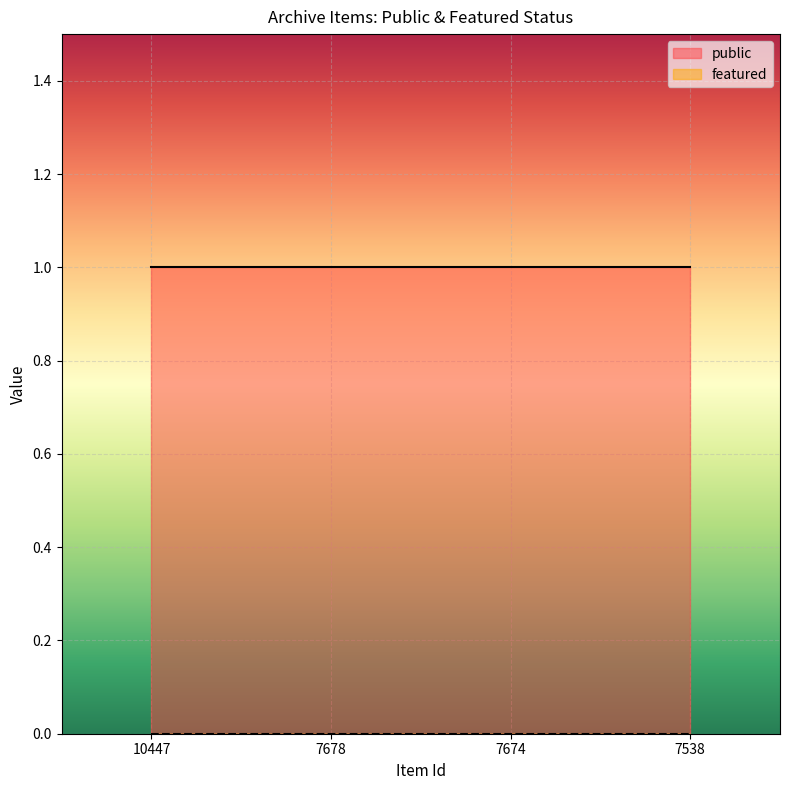

Is it true that public equals 1 at 7678?

True